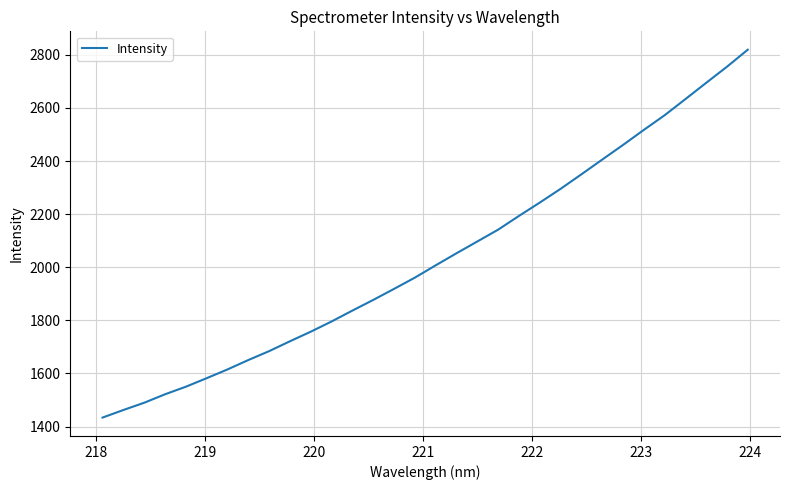

What is the smallest value displayed?

1433.6